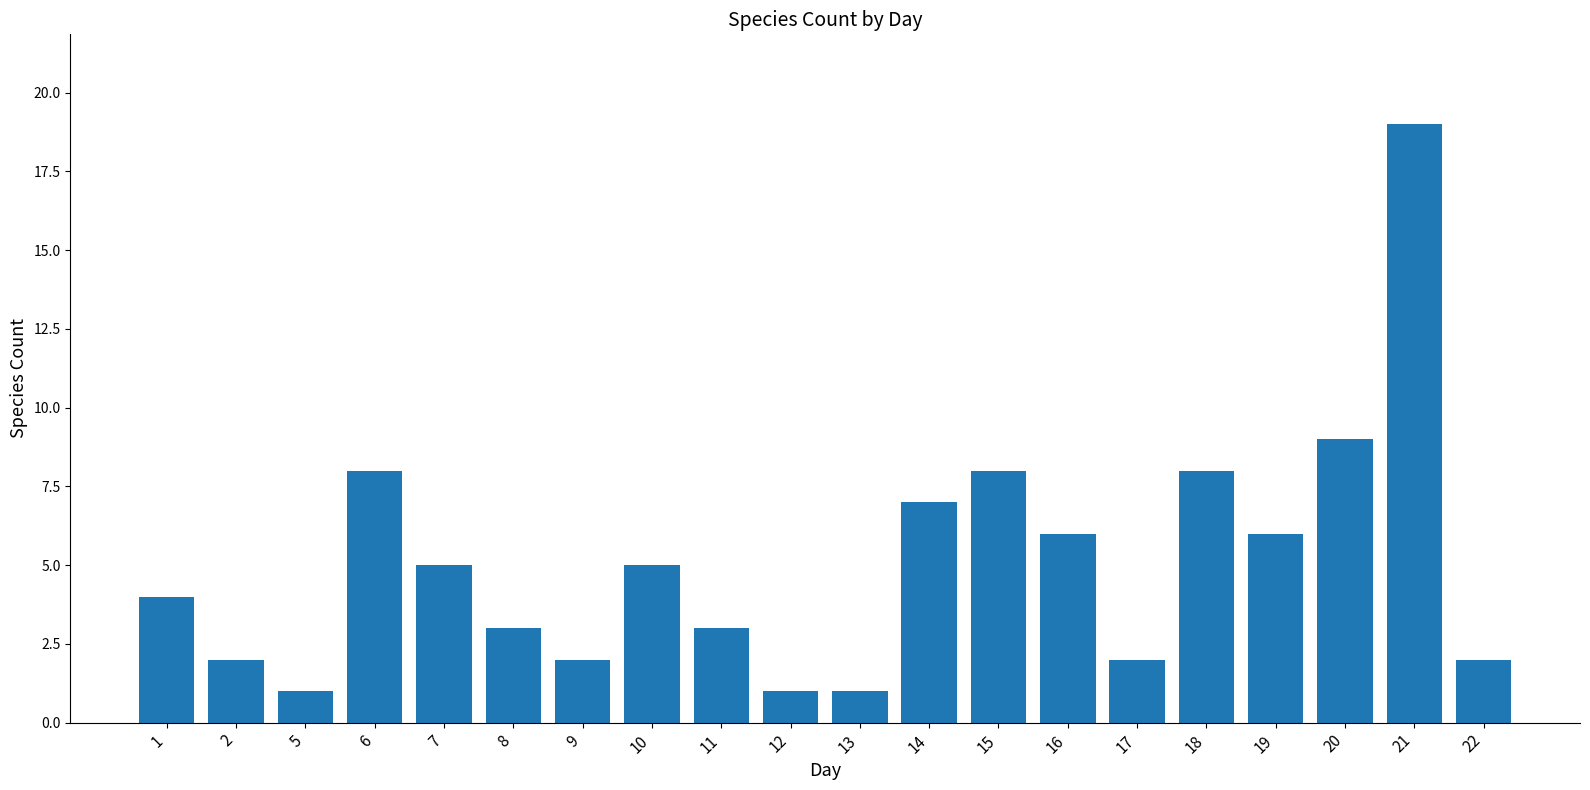

The value at 1 is 5. True or false?

False